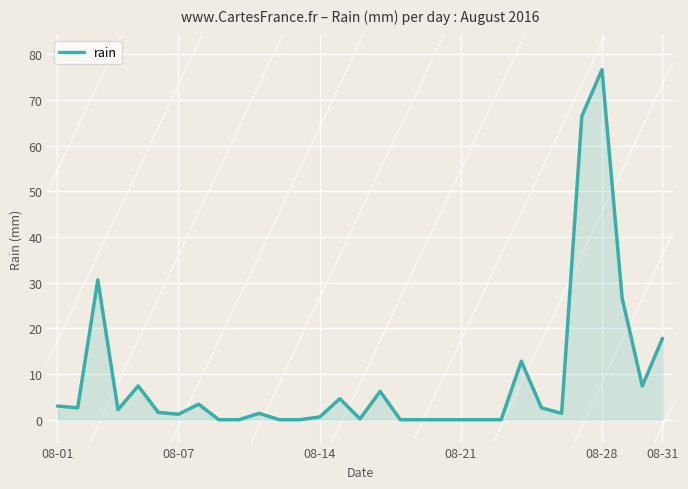

What is the greatest value displayed?

76.6